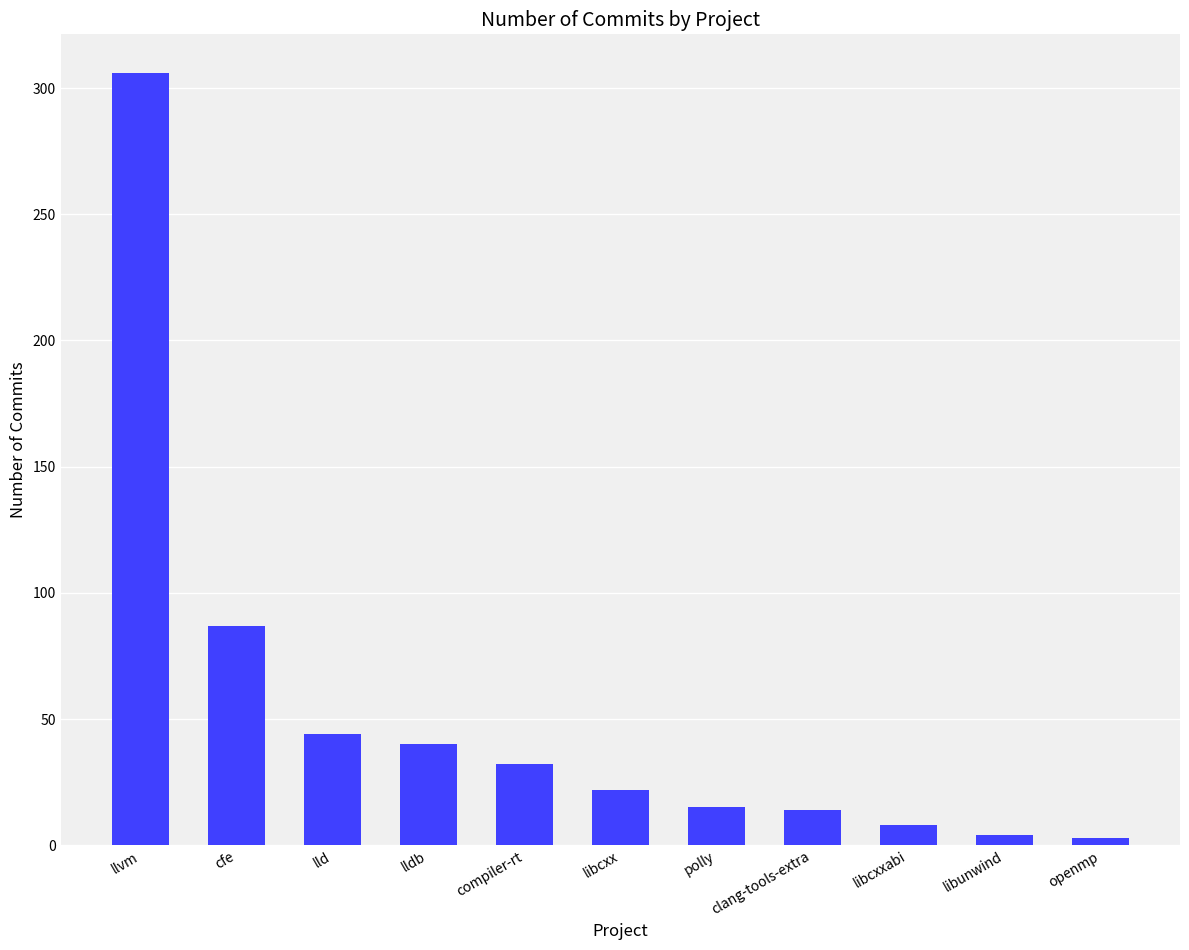

What is the label of the 10th bar from the left?

libunwind